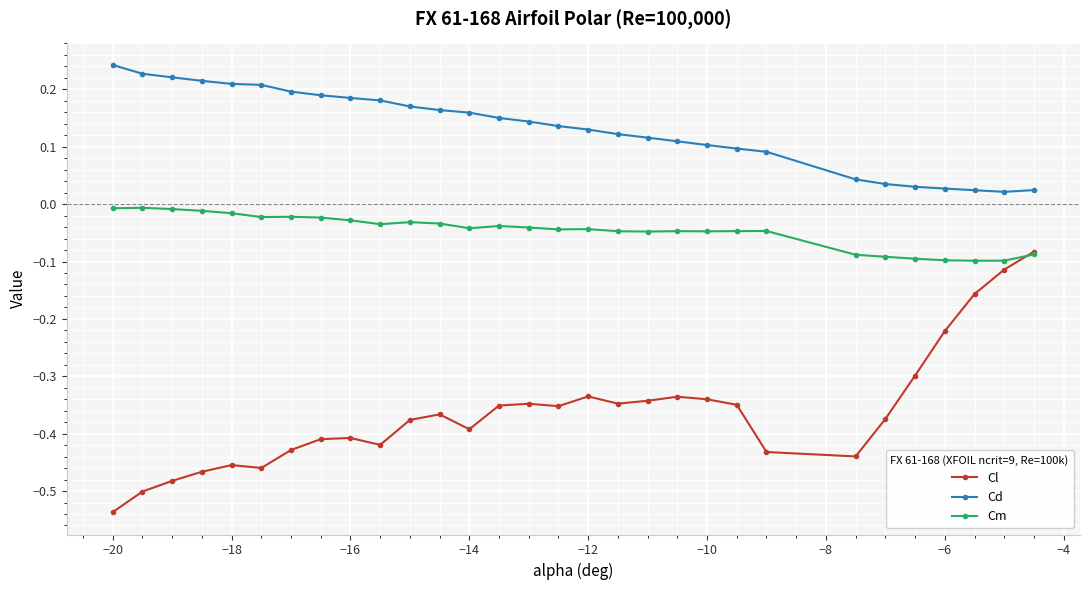

Rank the series by their average value, from highest to lowest.

Cd, Cm, Cl